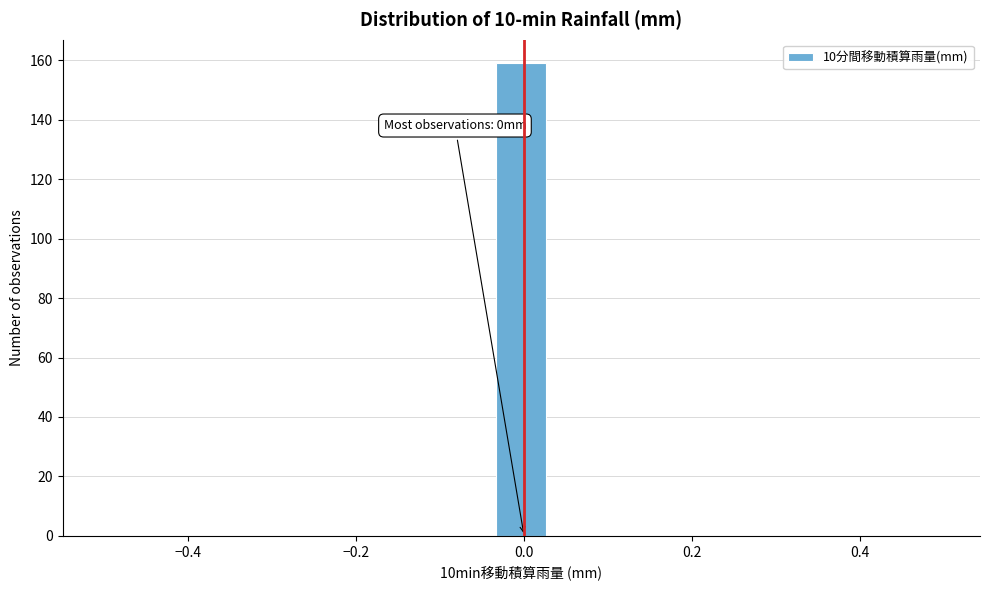

Around what value on the x-axis is the tallest bar? Give the approximate position of its centre, as read against the axis.

0.00